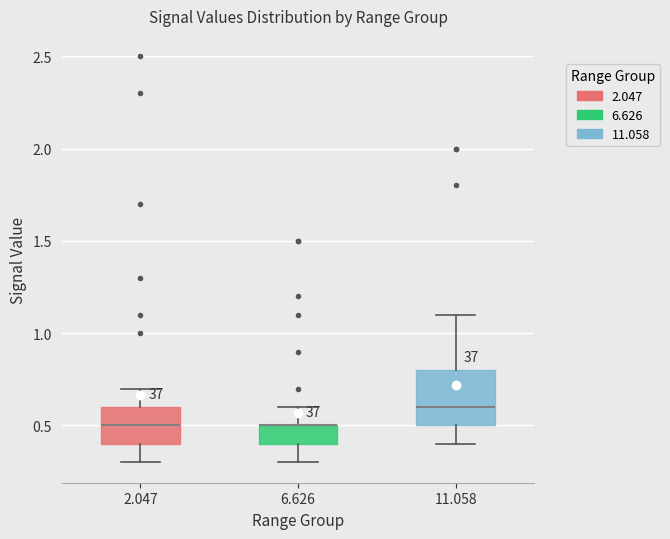

Reading left to right, read every box against the y-axis: the position of its median line, the range the box covers, and the ends of its whiskers. The values are not printed on the chart, so give them approximately, as read against the axis.

2.047: median 0.5, box 0.4 to 0.6, whiskers 0.3 to 0.7
6.626: median 0.5 (drawn on the box's upper edge), box 0.4 to 0.5, whiskers 0.3 to 0.6
11.058: median 0.6, box 0.5 to 0.8, whiskers 0.4 to 1.1